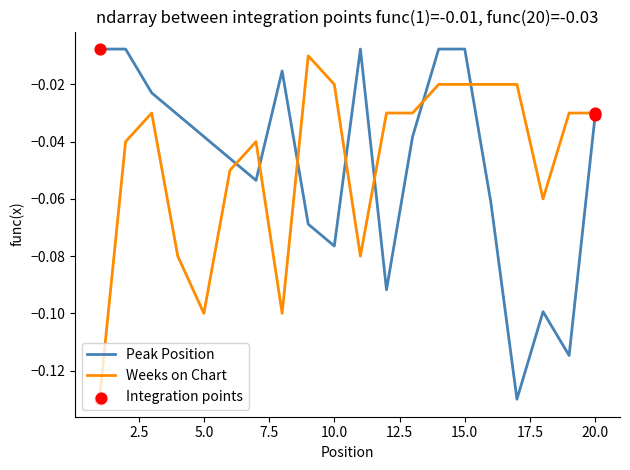

Is this an area chart (filled region under the line)?

No